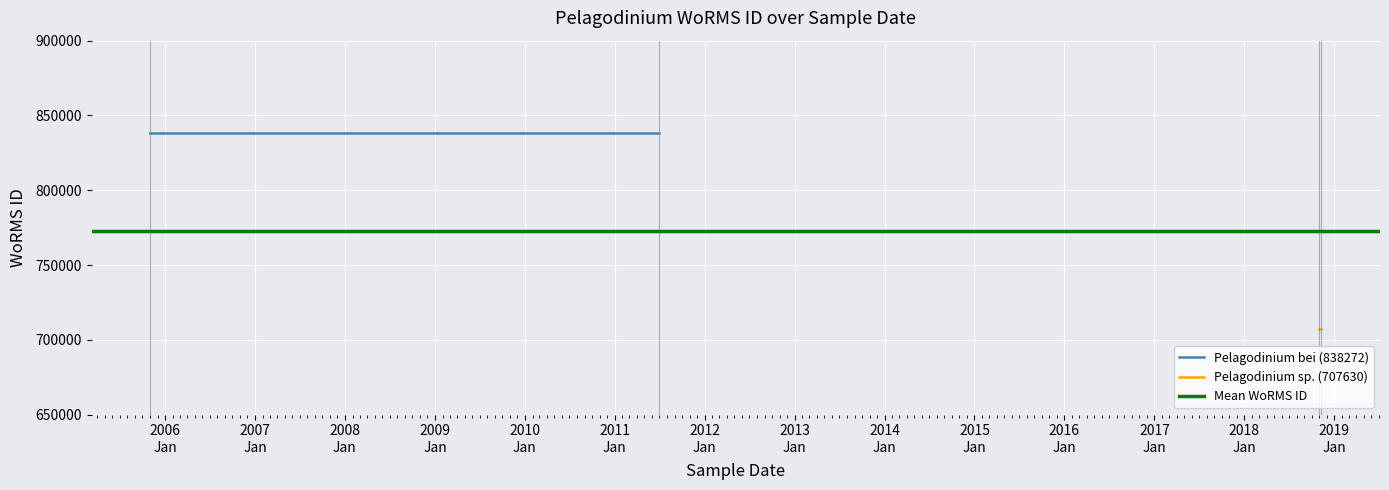

How many lines are shown in the chart?

3